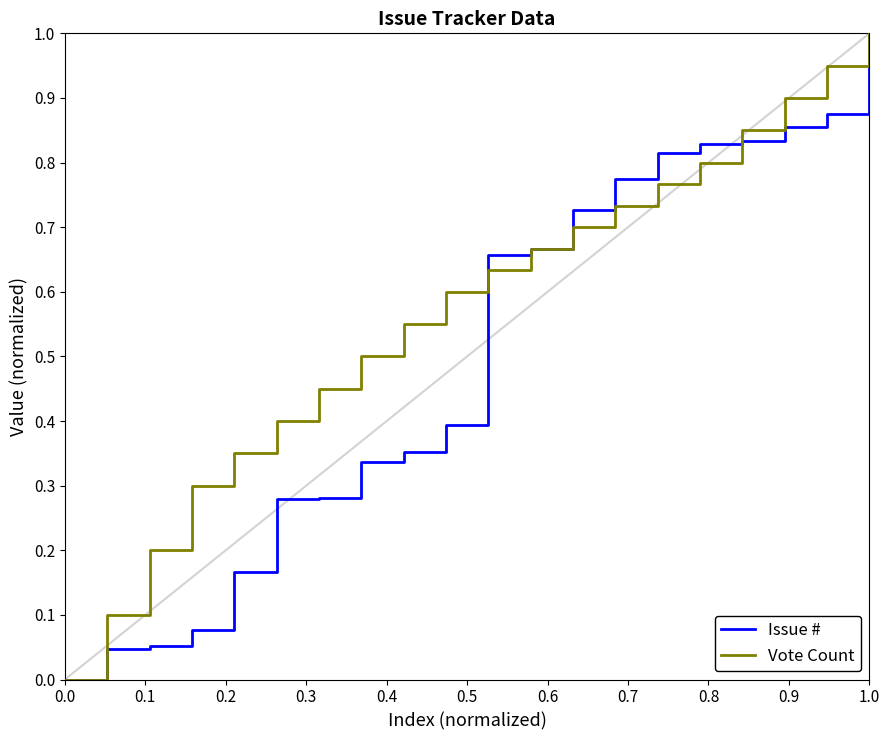

Is it true that Issue # equals 0.6 at 0.7?

False